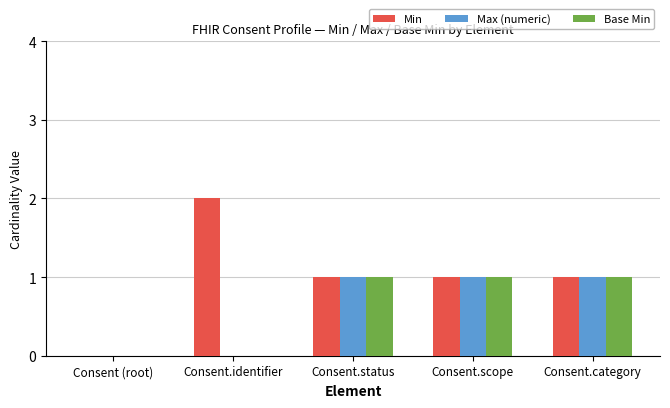

The Min series shows 1 at Consent.status. True or false?

True